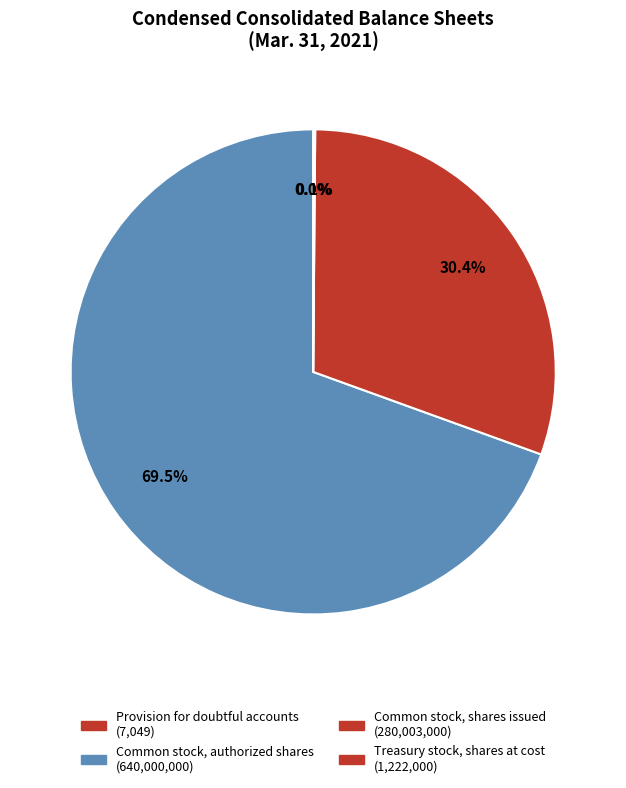

Which category accounts for the majority?

Common stock, authorized shares